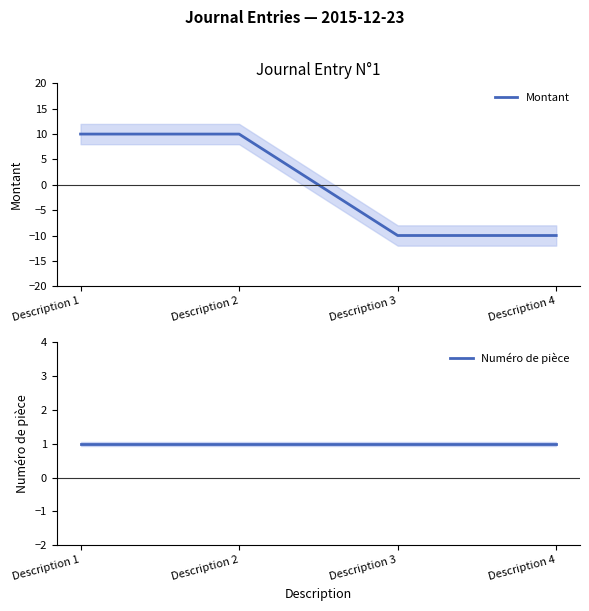

True or false: Montant and Numéro de pièce cross at least once.

True